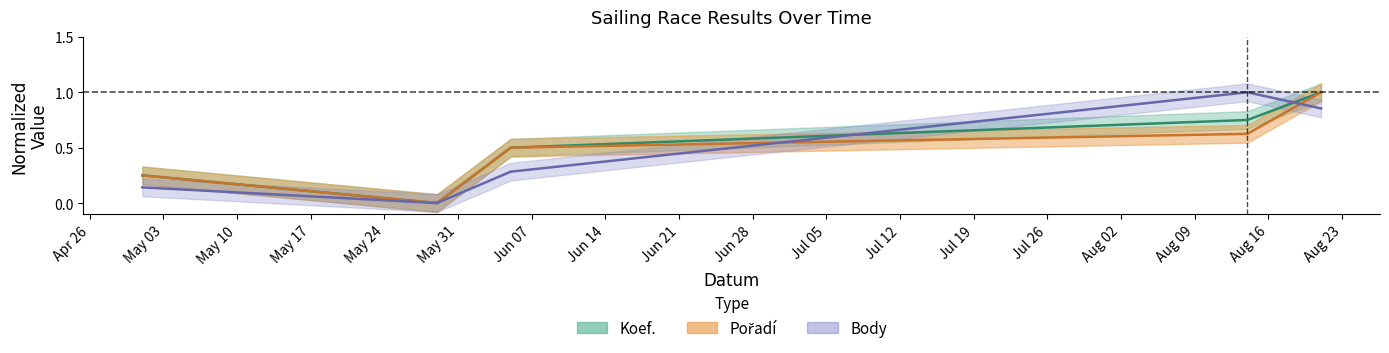

How many positive values does the Pořadí series have?

4